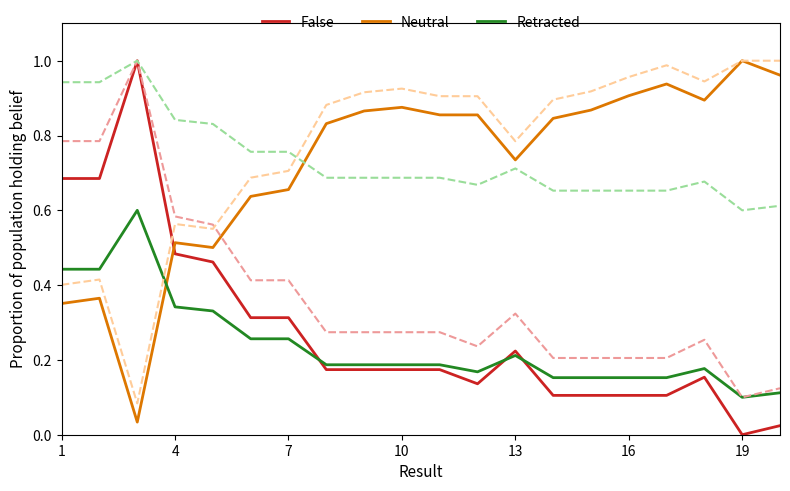

Which series has the widest spread of values?

False